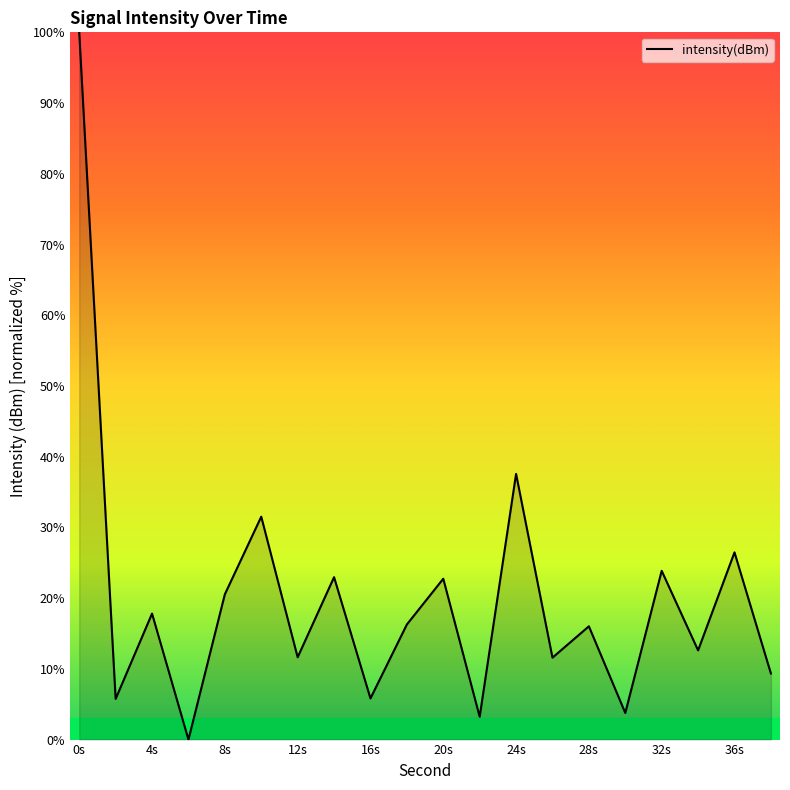

What is the difference between the maximum and minimum values?

100.0